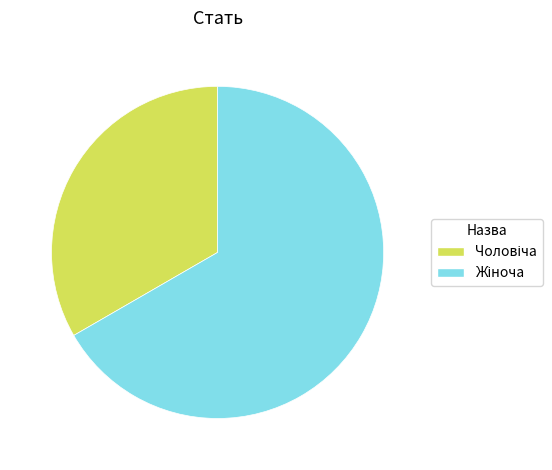

Does any single category account for the majority?

Yes